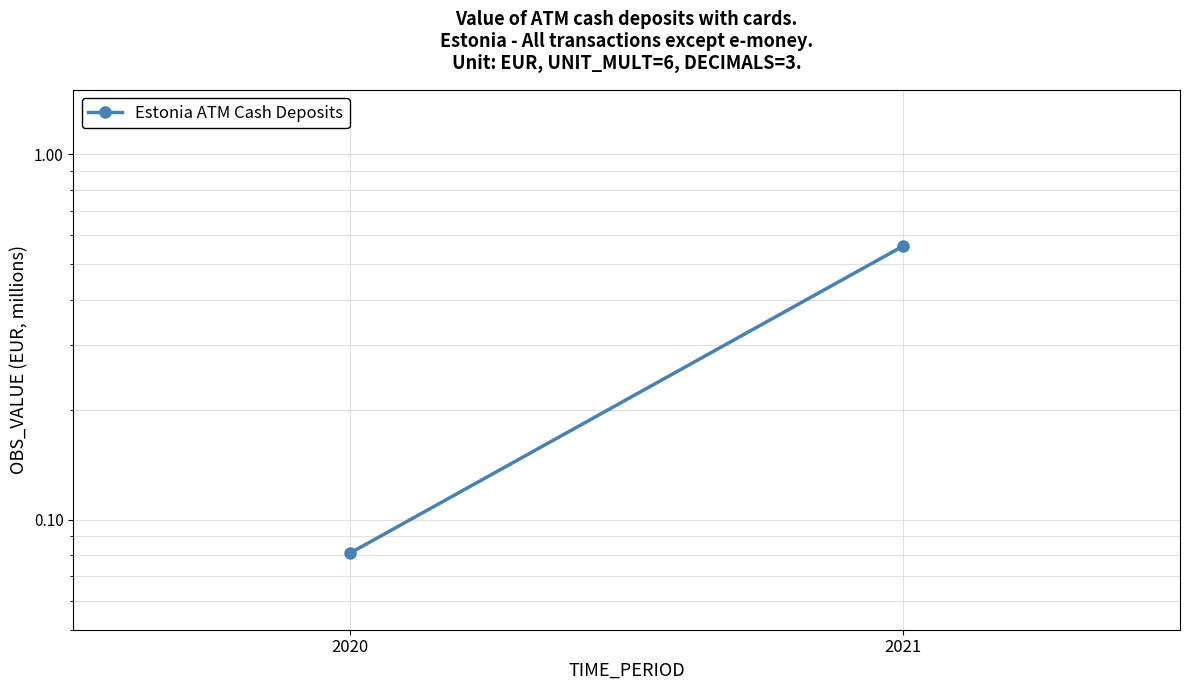

Between 2020 and 2021, which is larger?

2021